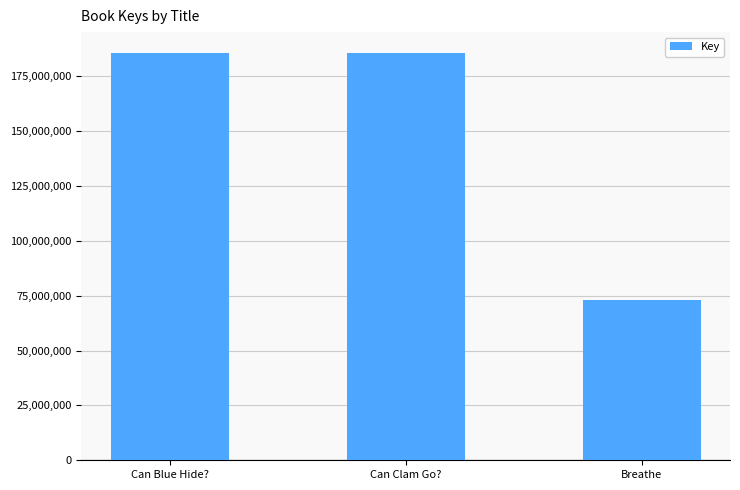

The chart shows a value of 75065666 at Can Blue Hide?. True or false?

False